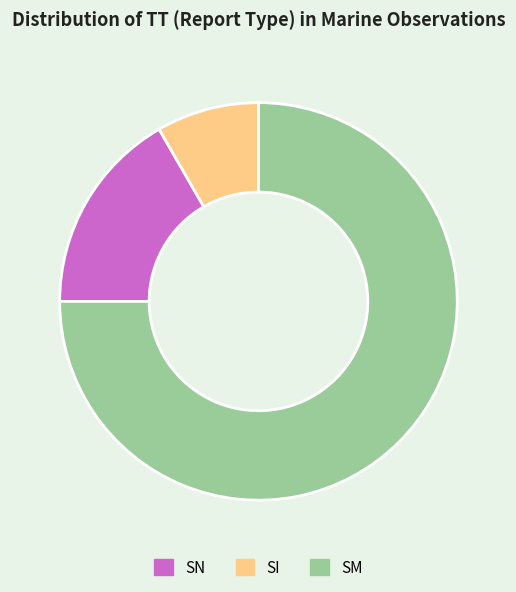

Is the sum of SM and SN greater than half?

Yes